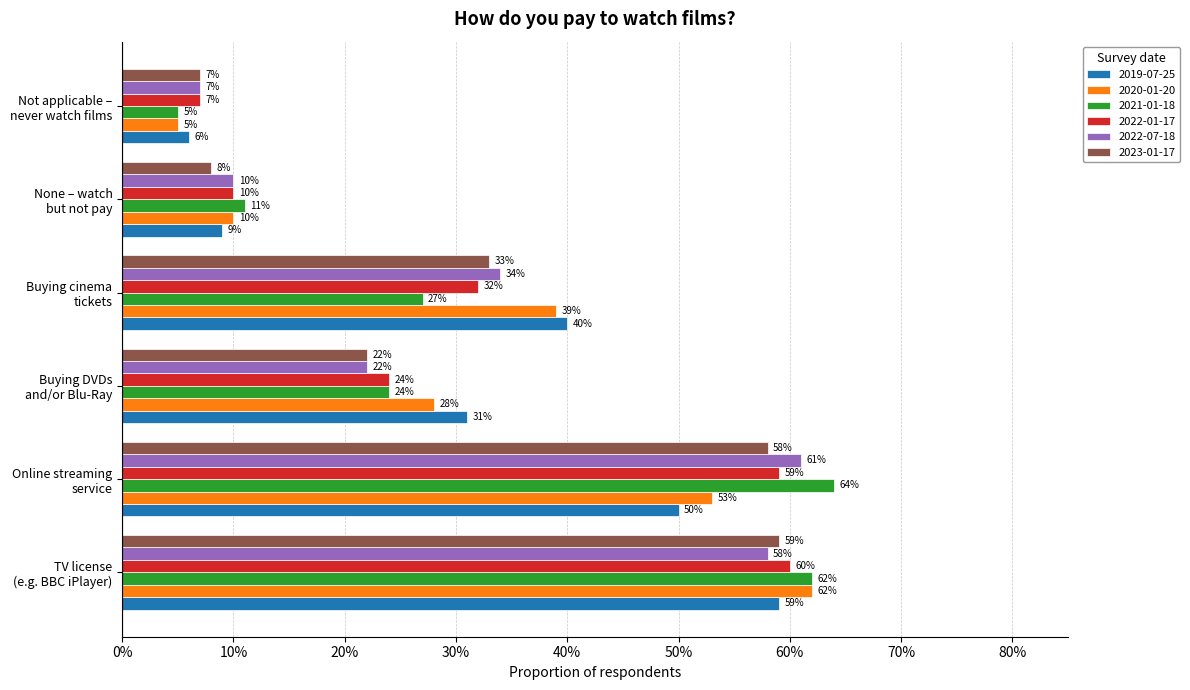

Read the 2020-01-20 value at TV license
(e.g. BBC iPlayer).

0.6